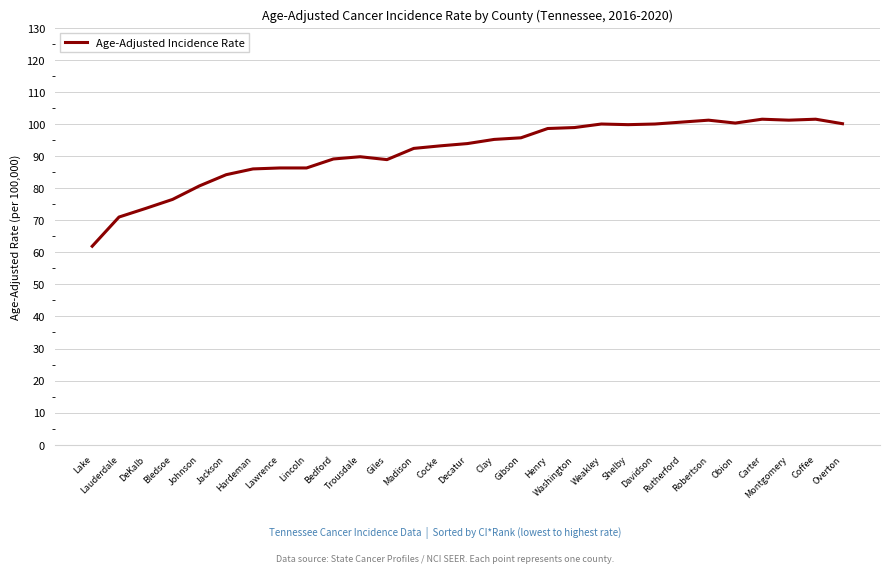

What is the ratio of the value at Madison to the value at DeKalb?

1.3